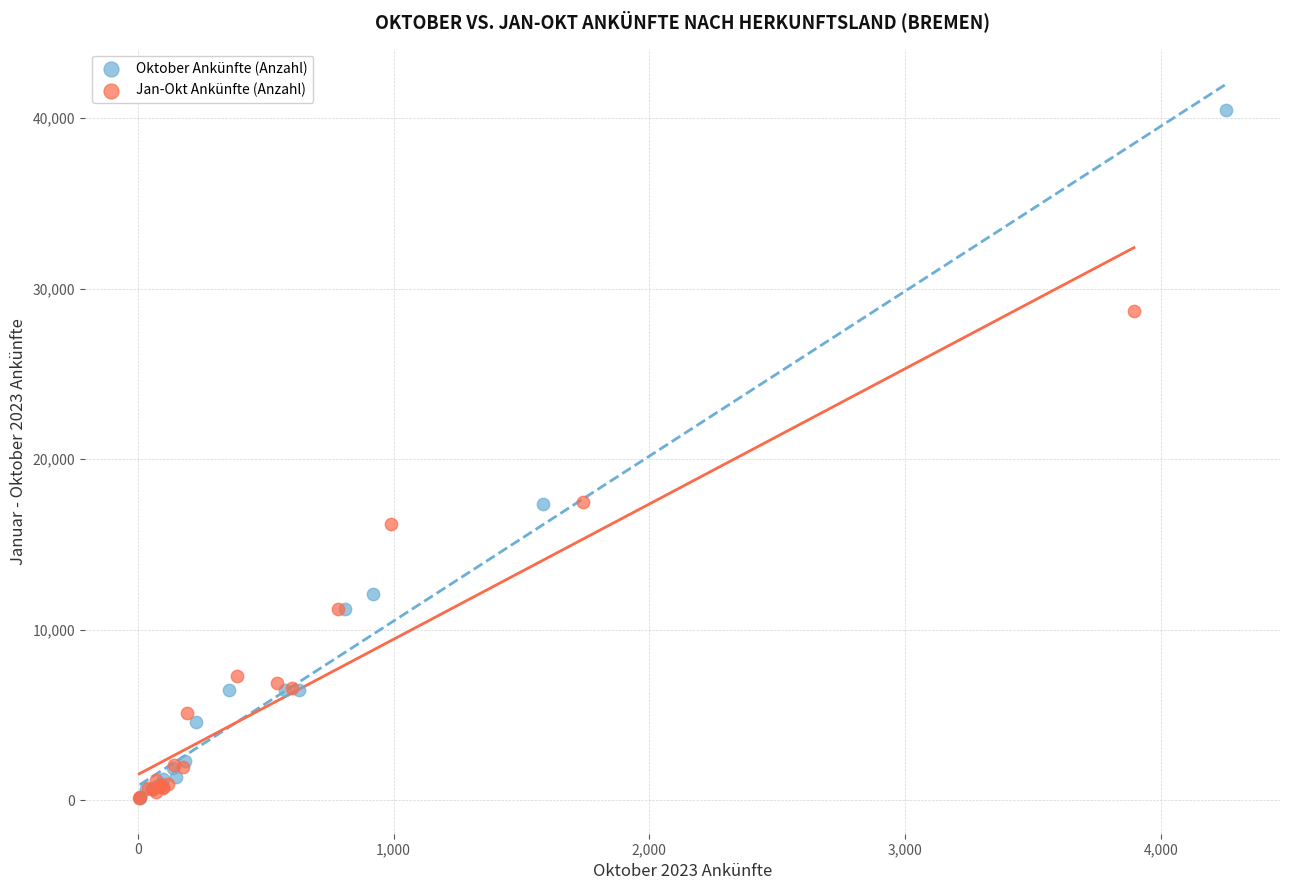

What are all the series names shown in the legend?

Oktober Ankünfte (Anzahl), Jan-Okt Ankünfte (Anzahl)